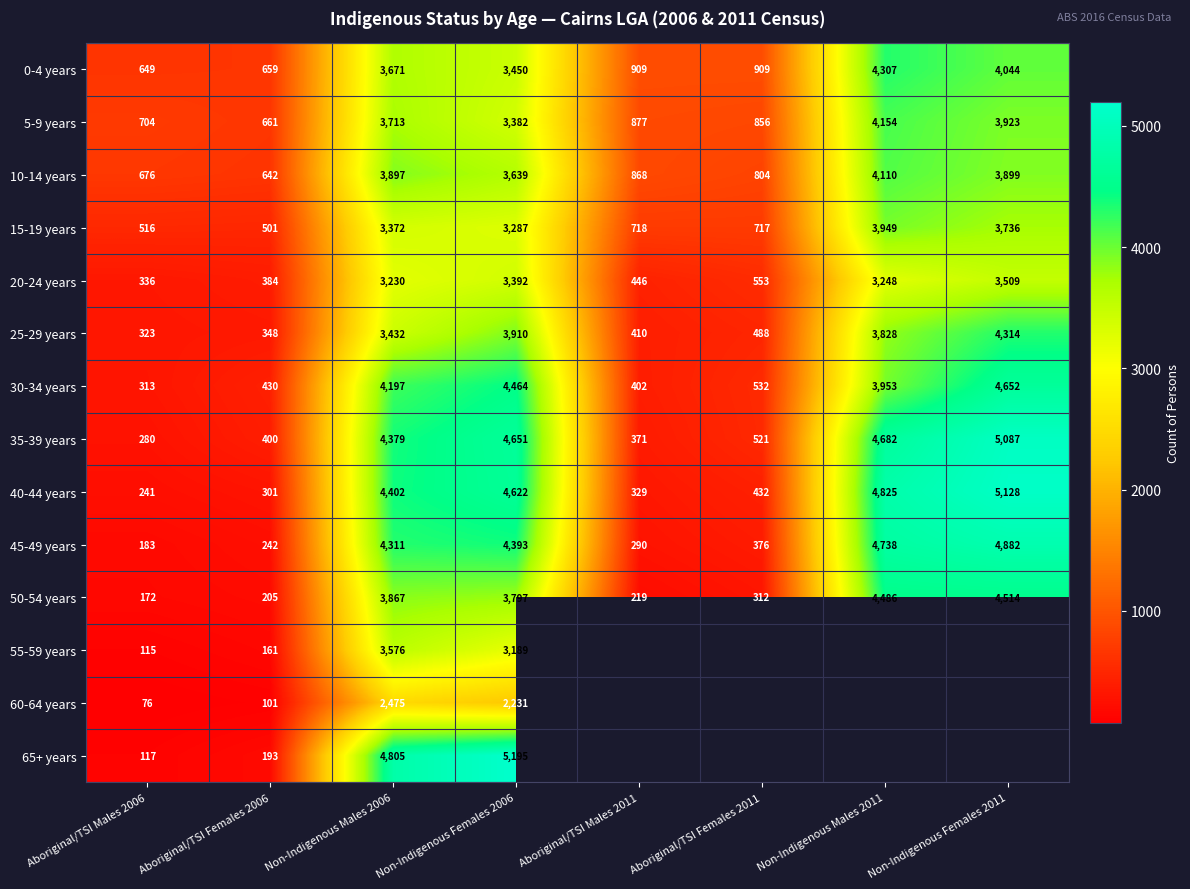

What is the maximum value shown in the chart?

5195.0